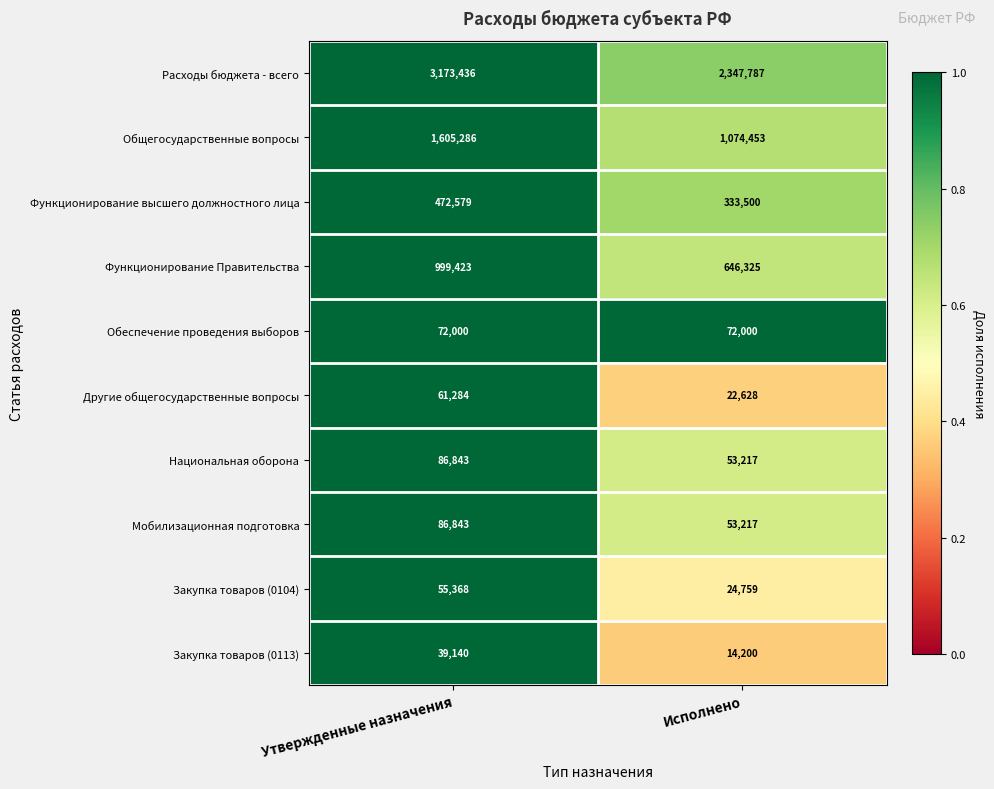

What is the approximate value of Расходы бюджета - всего at Исполнено, to the nearest 50?

2347800